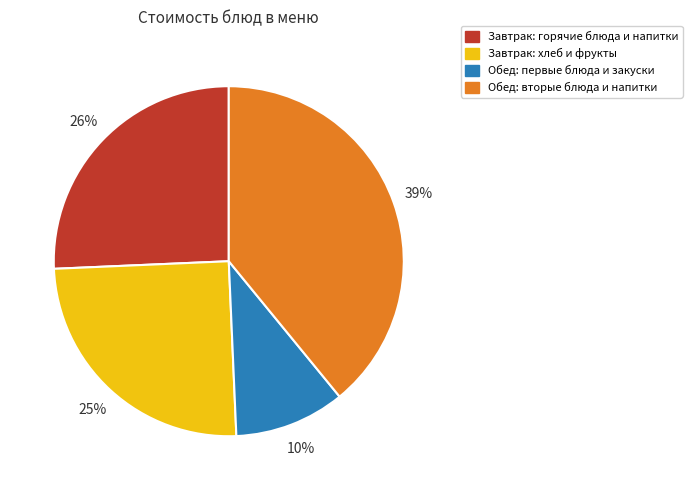

Is there a majority slice in this chart?

No